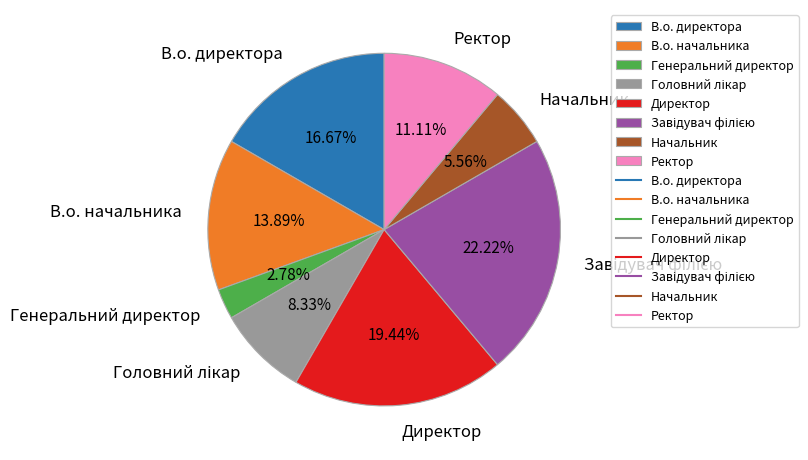

Is it true that В.о. начальника is 14% of the pie?

True